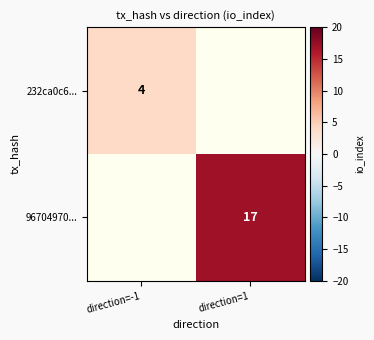

The 96704970... series shows 24 at direction=1. True or false?

False